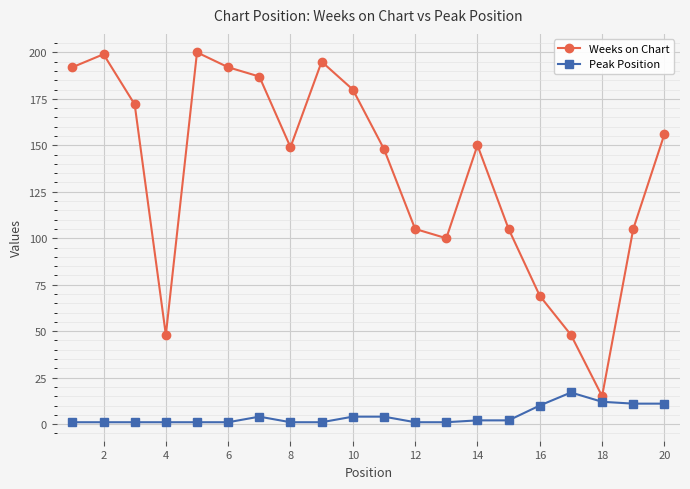

What is the sum of all Weeks on Chart values?

2715